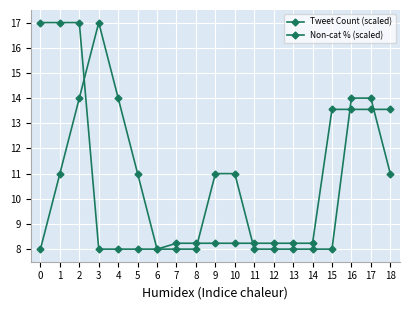

Reading left to right, extract all data points from this chart.

Tweet Count (scaled): 0=8.0	1=11.0	2=14.0	3=17.0	4=14.0	5=11.0	6=8.0	7=8.0	8=8.0	9=11.0	10=11.0	11=8.0	12=8.0	13=8.0	14=8.0	15=8.0	16=14.0	17=14.0	18=11.0
Non-cat % (scaled): 0=17.0	1=17.0	2=17.0	3=8.0	4=8.0	5=8.0	6=8.0	7=8.2	8=8.2	9=8.2	10=8.2	11=8.2	12=8.2	13=8.2	14=8.2	15=13.6	16=13.6	17=13.6	18=13.6